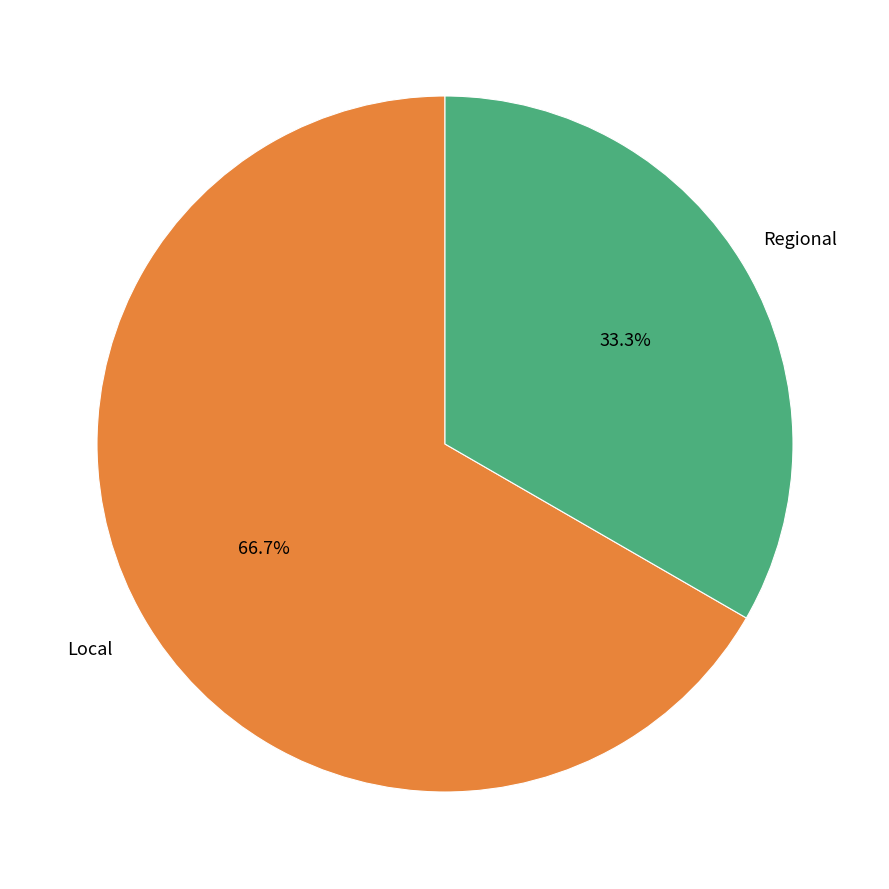

Is there a majority slice in this chart?

Yes